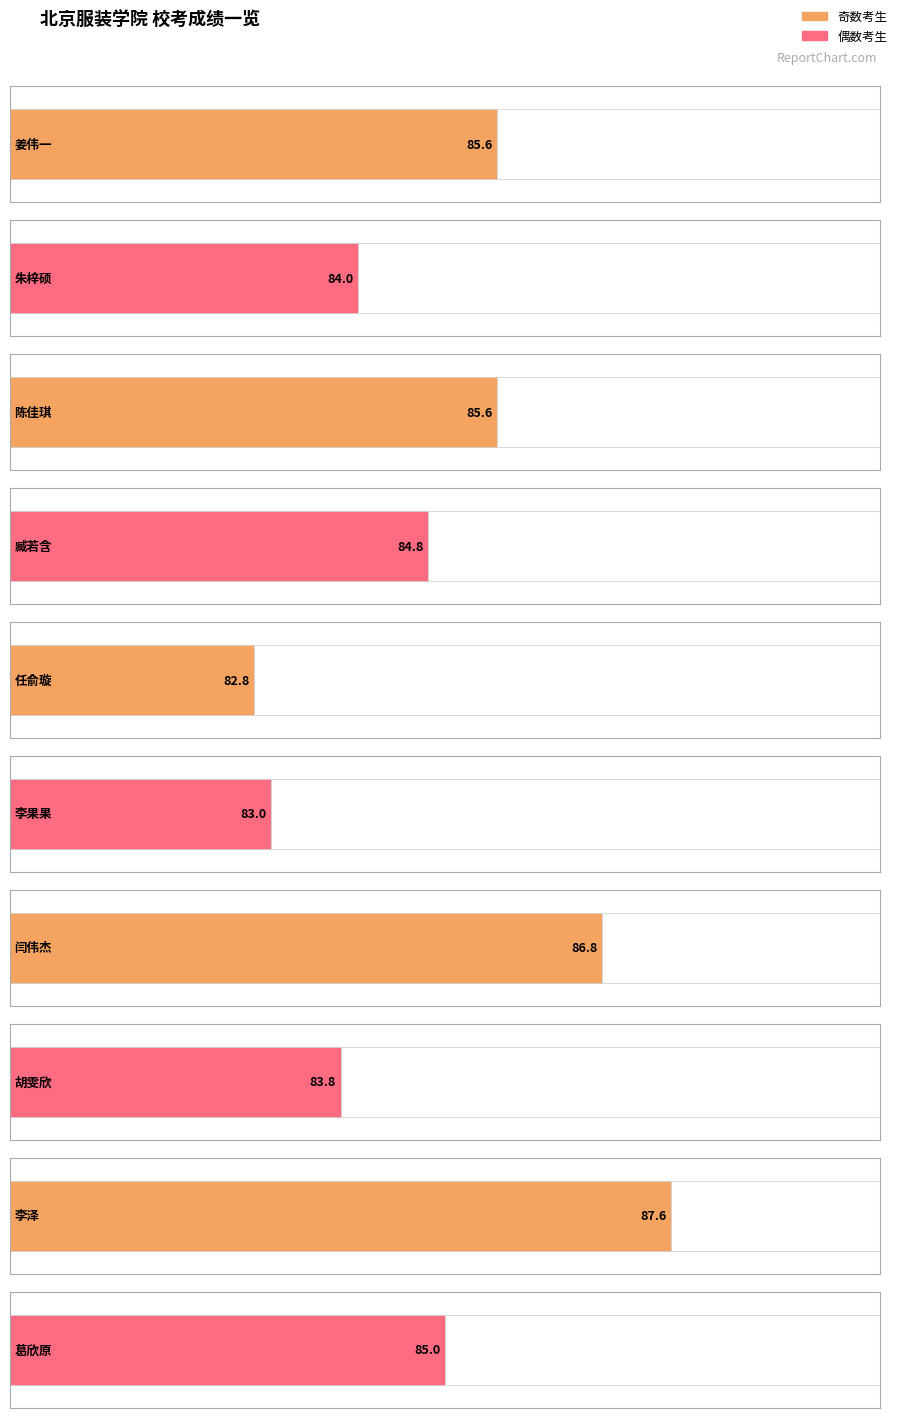

The chart shows a value of 84.0 at 朱梓硕. True or false?

True